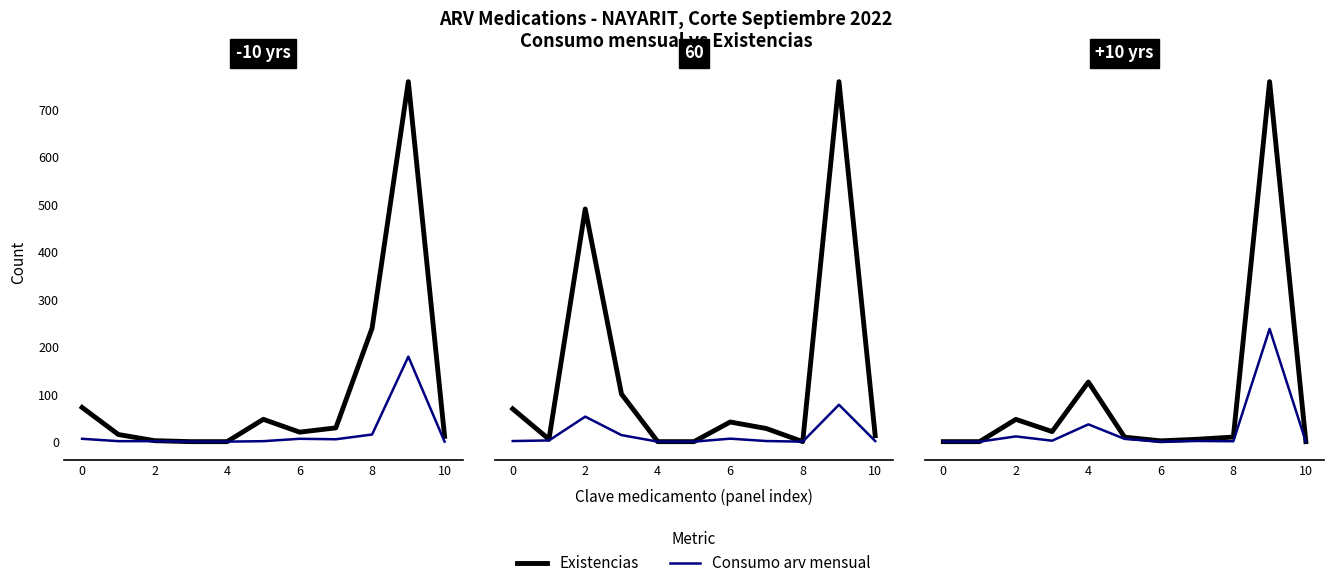

True or false: Consumo arv mensual and Existencias cross at least once.

False